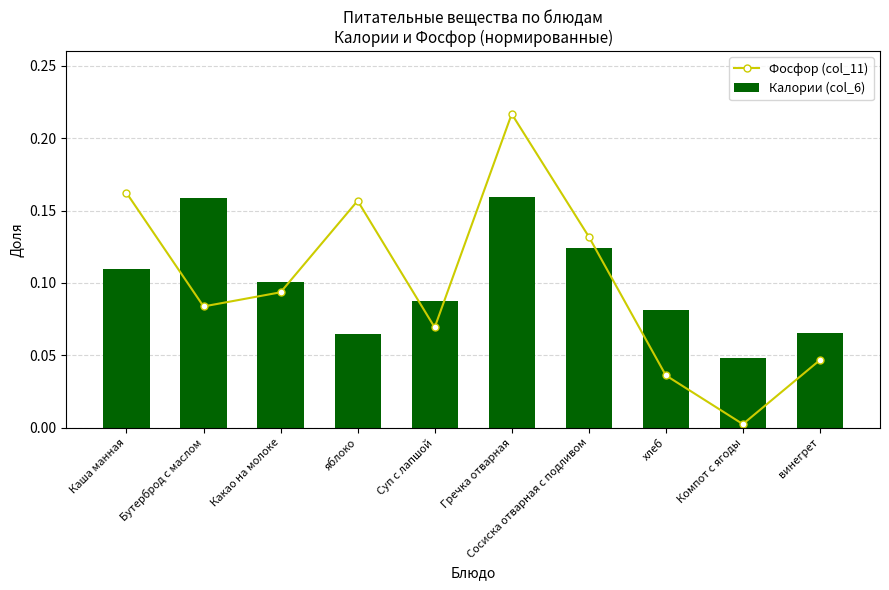

What is the value of the Калории (col_6) bar at the 1st from the left?

0.1